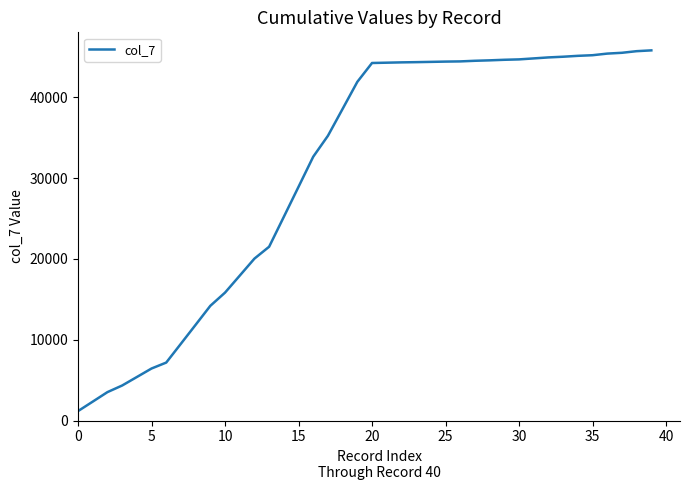

Is this an area chart (filled region under the line)?

No